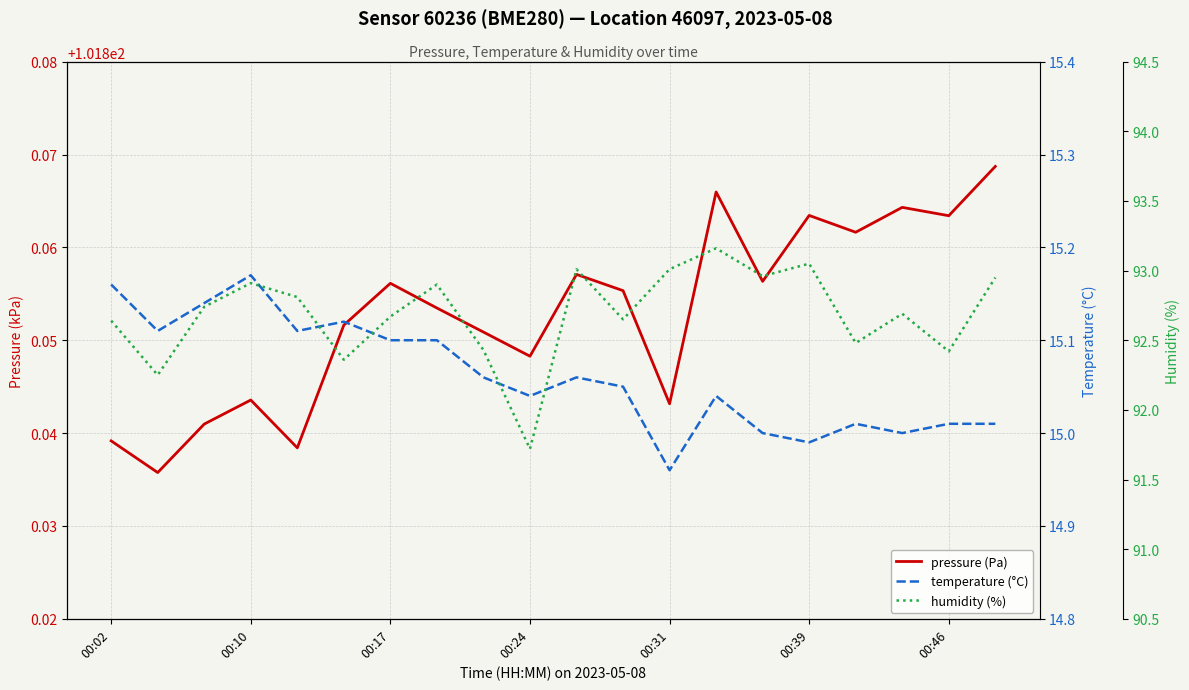

Is the value of temperature (°C) at 00:39 greater than the value of pressure (Pa) at 15?

No